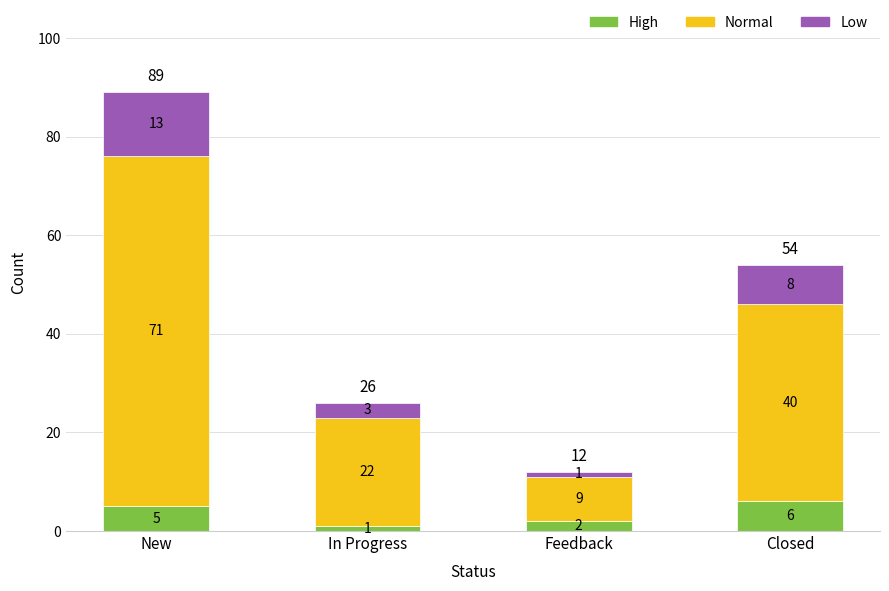

Reading left to right, what are the values for High?

New=5	In Progress=1	Feedback=2	Closed=6